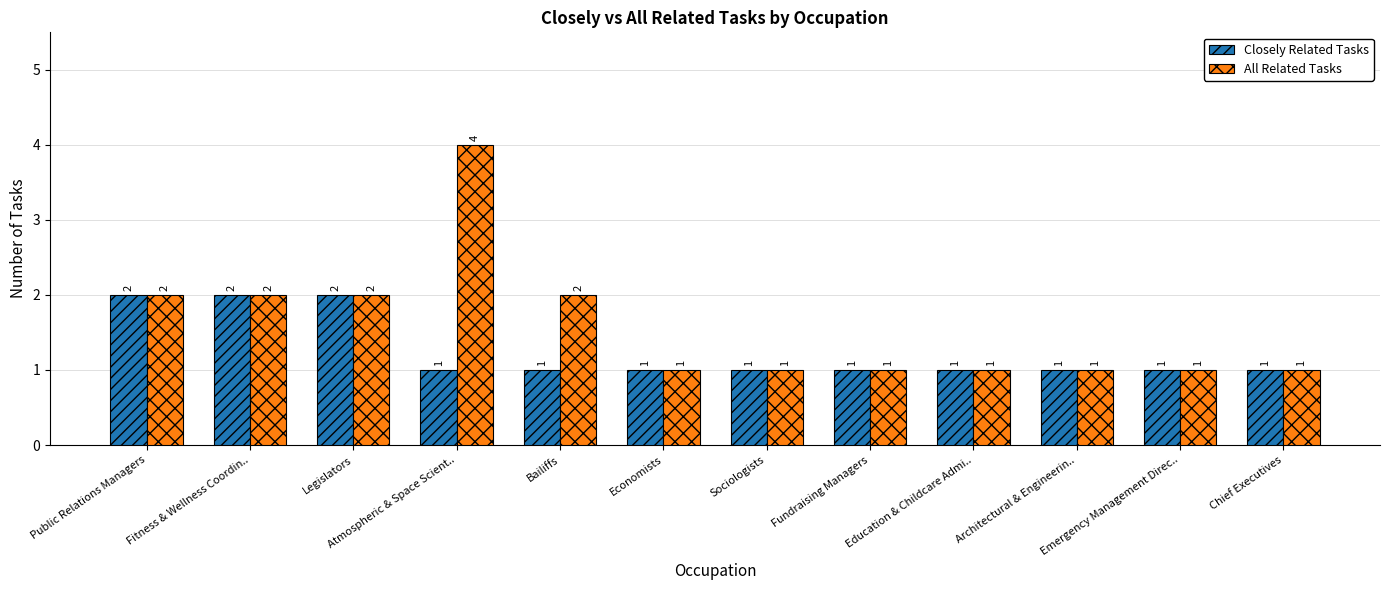

What is the total value across all series at Public Relations Managers?

4